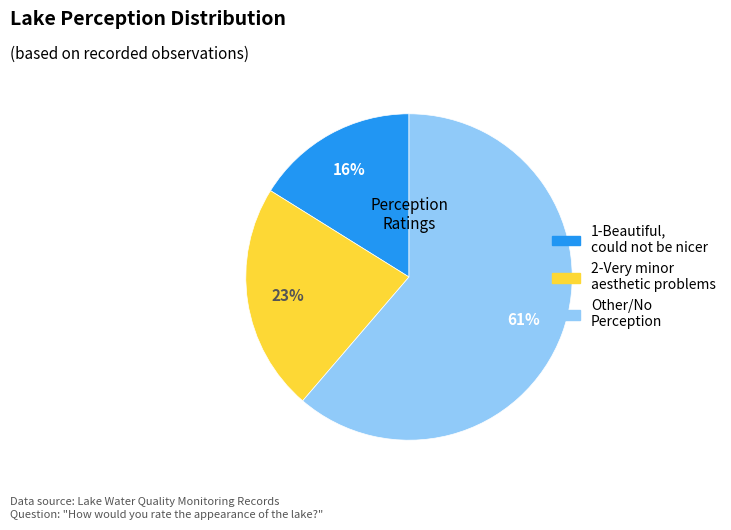

Between 2-Very minor aesthetic problems and Other/No Perception, which is larger?

Other/No Perception